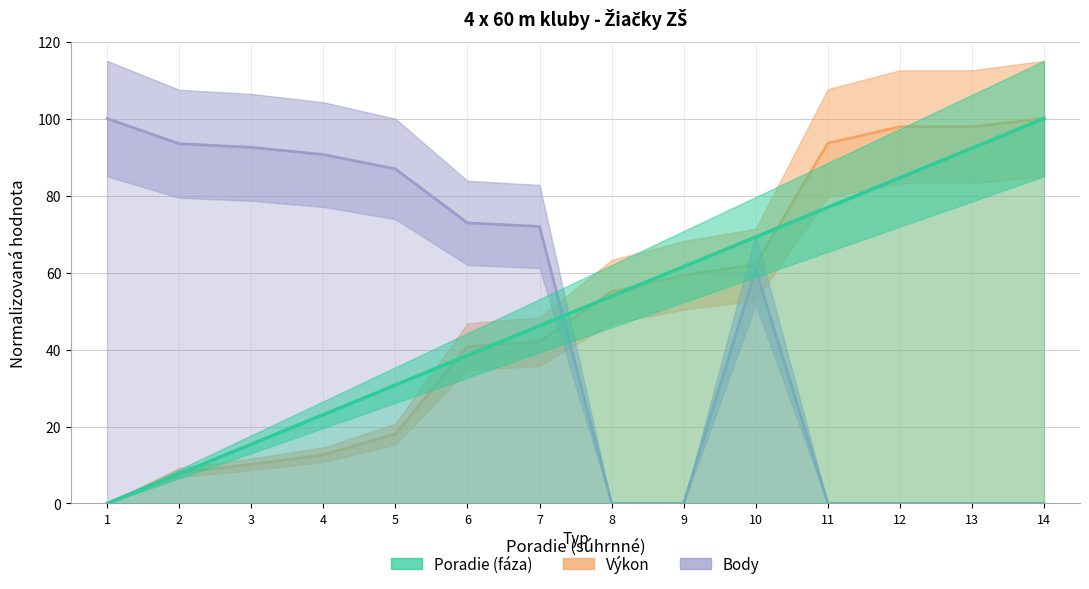

At which category is the sum across all series the highest?

14